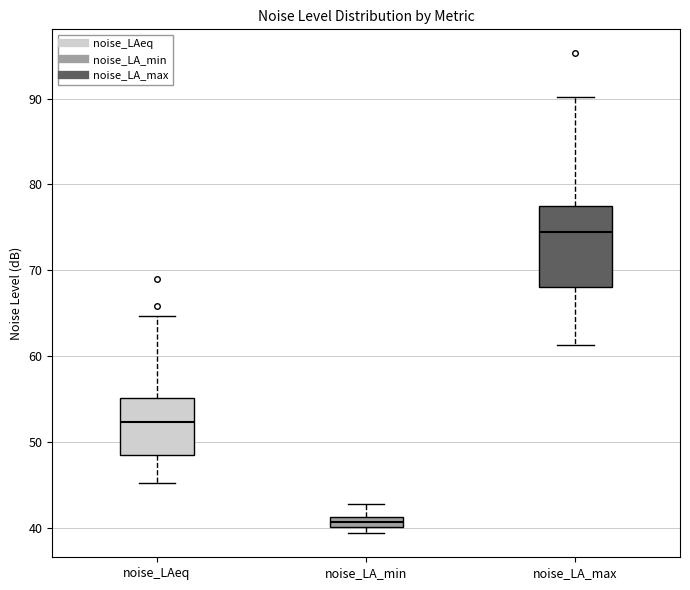

Which box is the tallest, from its lower edge to its upper edge?

noise_LA_max